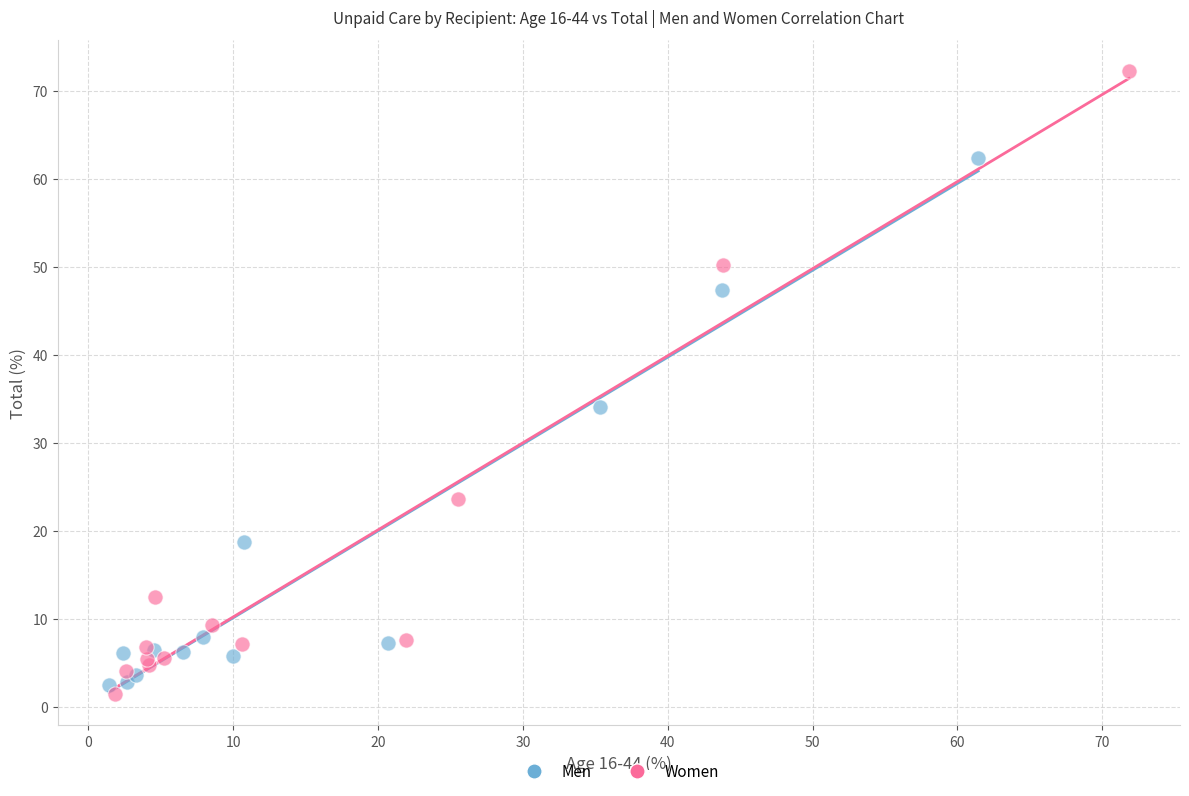

Which series contains the highest Y value?

Women